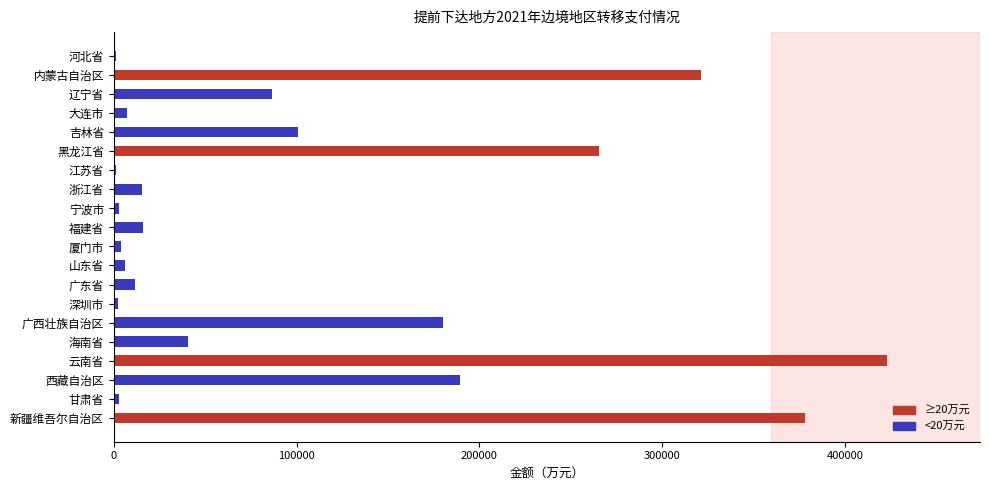

Count the number of data series in this chart.

1